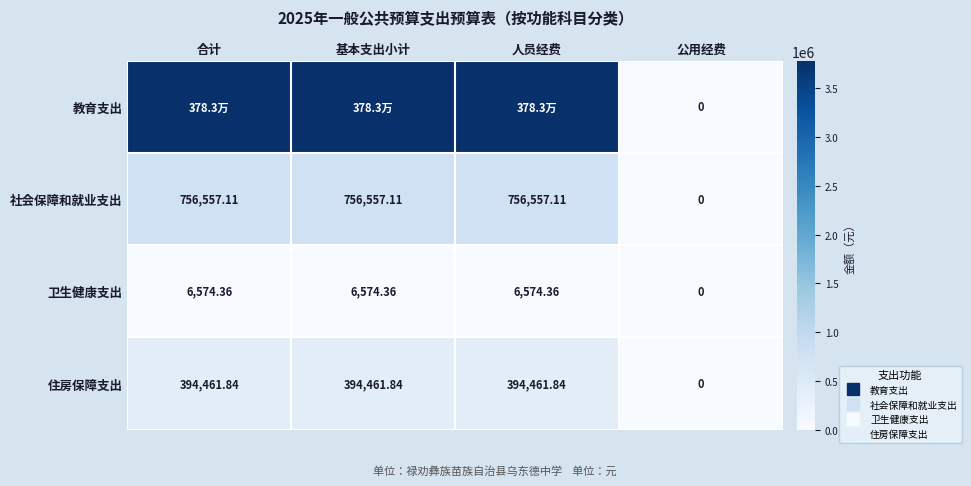

Which has a higher value, 合计 or 人员经费?

合计